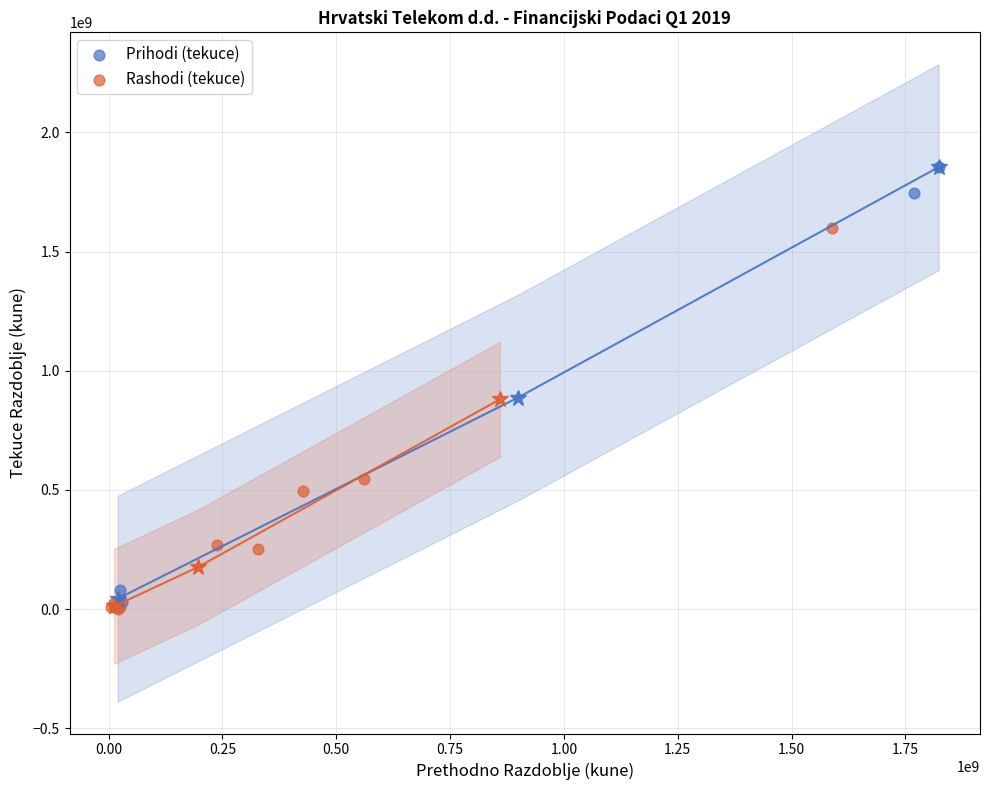

Which series has the largest Y range (max minus min)?

Prihodi (tekuce)